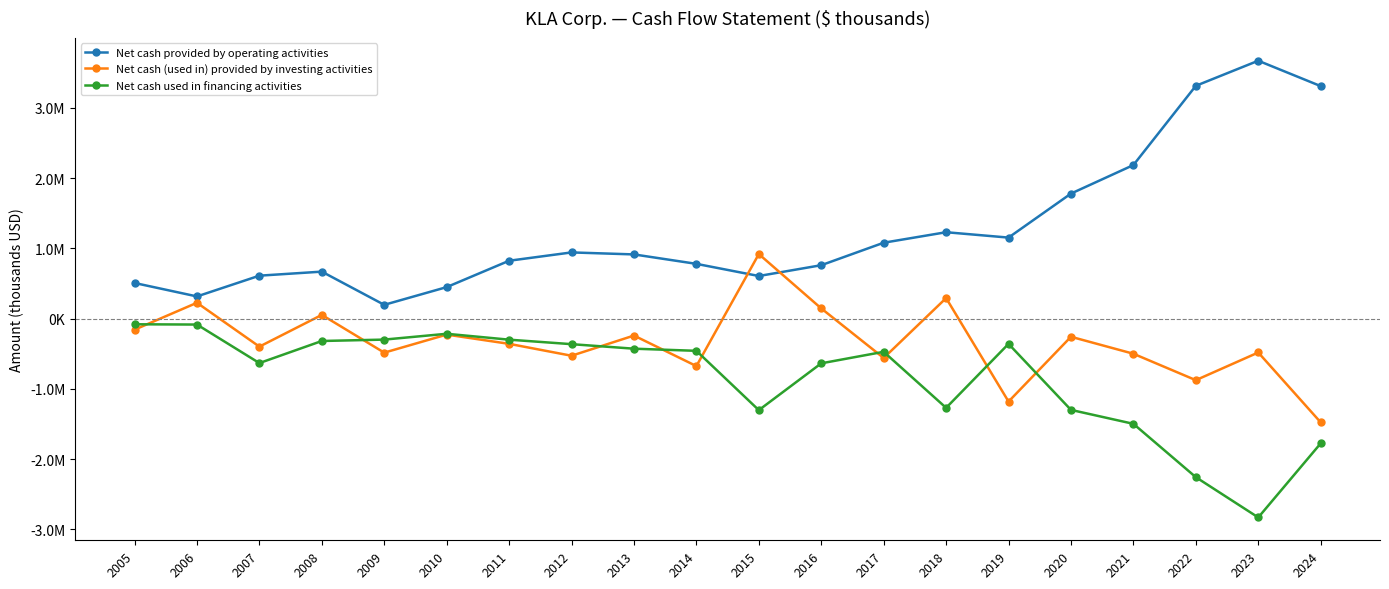

Between which two adjacent categories do Net cash provided by operating activities and Net cash (used in) provided by investing activities first intersect?

2014 and 2015